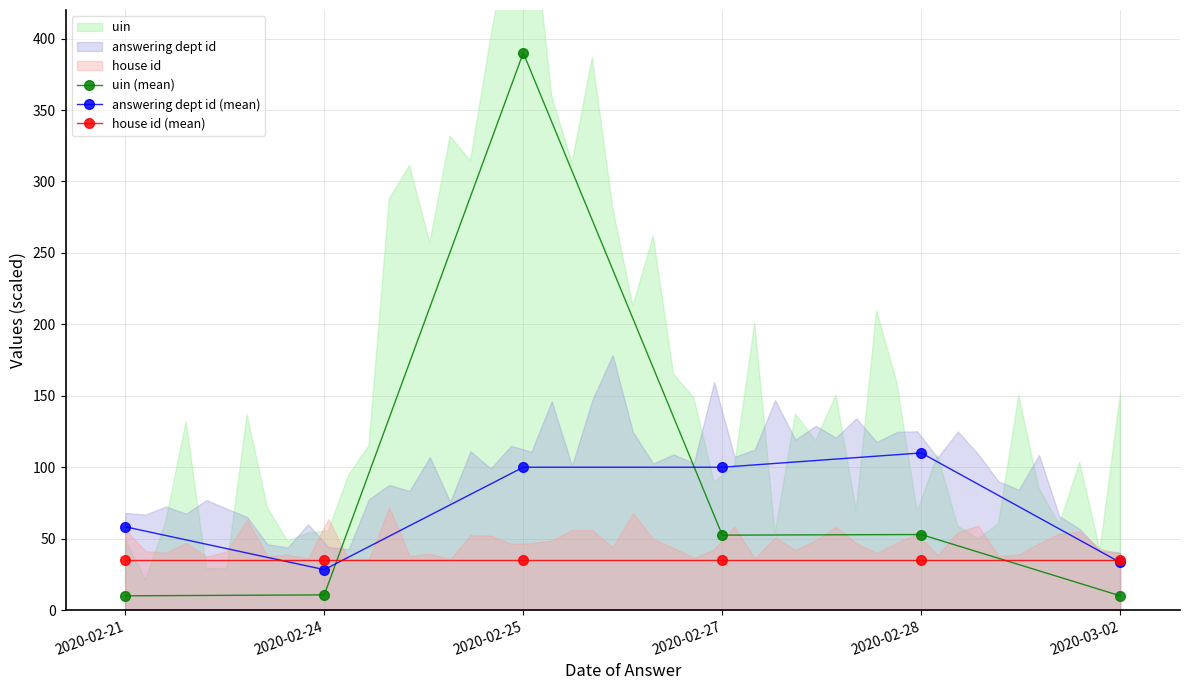

What is the minimum value for uin (mean)?

10.0